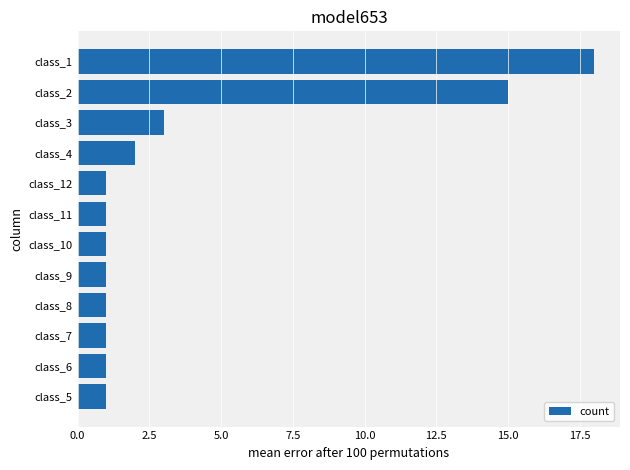

Approximately how many times larger is the value at class_1 compared to class_10?

18.0